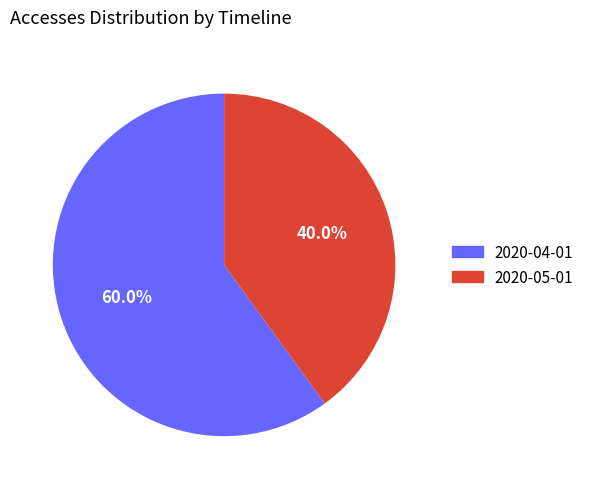

What percentage is NOT represented by 2020-04-01?

40.0%